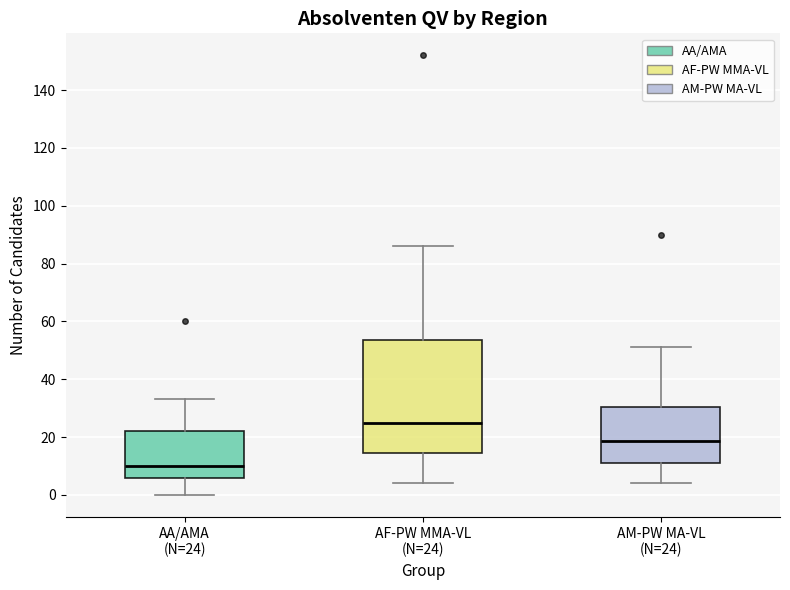

Reading left to right, transcribe this box plot: for each box, give where its median line is, the range the box spans, and where its two whiskers end, as read against the y-axis. The values are not printed on the chart, so give them approximately, as read against the axis.

AA/AMA (N=24): median 10, box 6 to 22, whiskers 0 to 34
AF-PW MMA-VL (N=24): median 26, box 14 to 54, whiskers 4 to 86
AM-PW MA-VL (N=24): median 18, box 12 to 30, whiskers 4 to 52